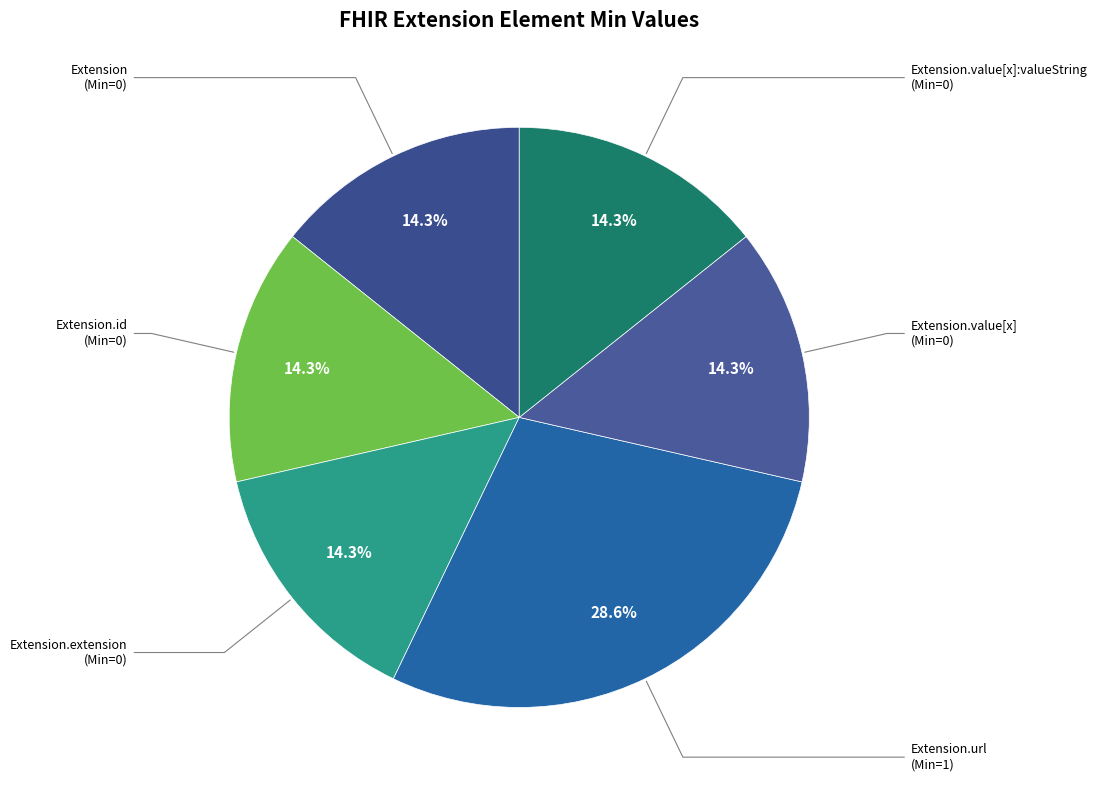

How many slices are in this pie chart?

6